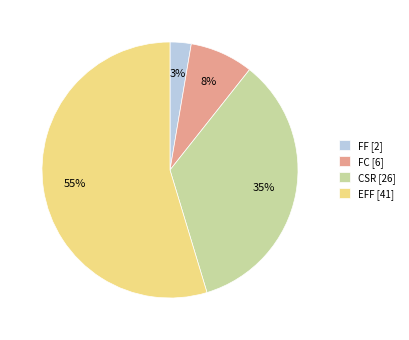

Approximately how many times larger is the value at CSR compared to EFF?

0.6